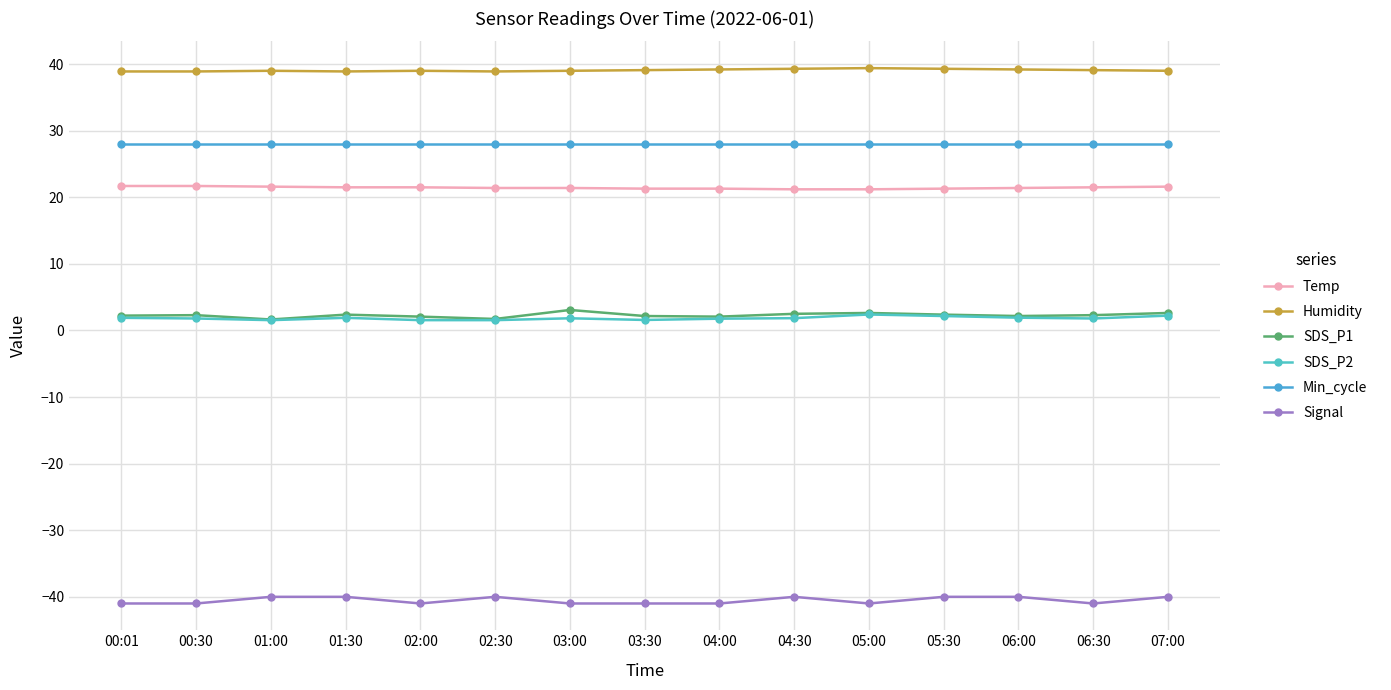

At which label does SDS_P2 reach its peak?

05:00